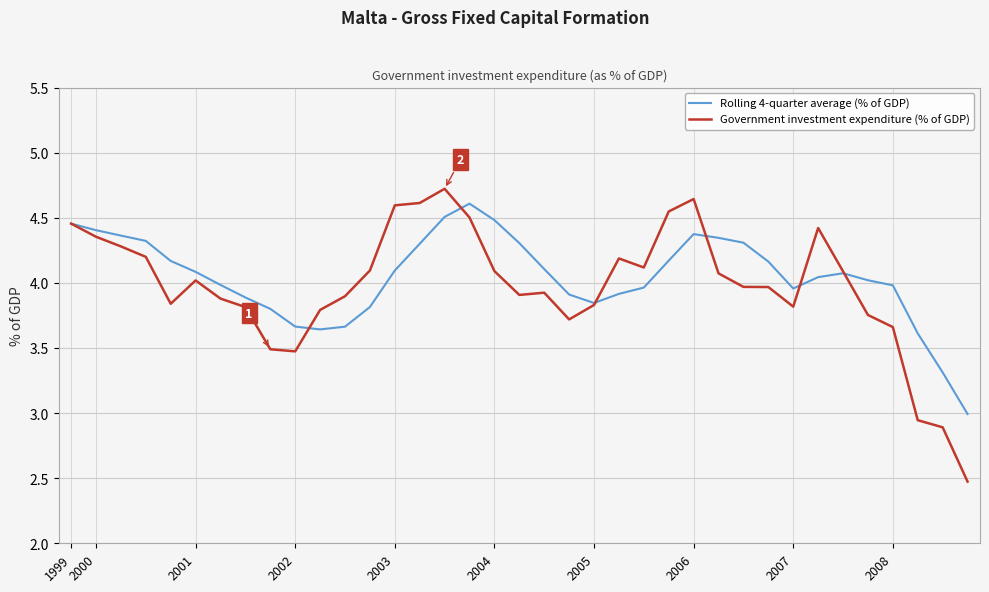

Is this an area chart (filled region under the line)?

No